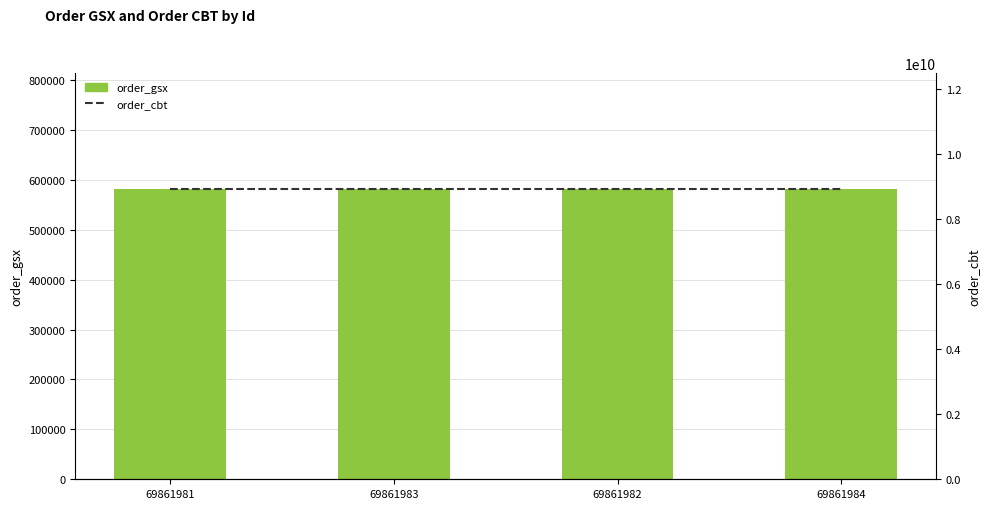

Where is order_gsx nearest to the value 581021?

69861981